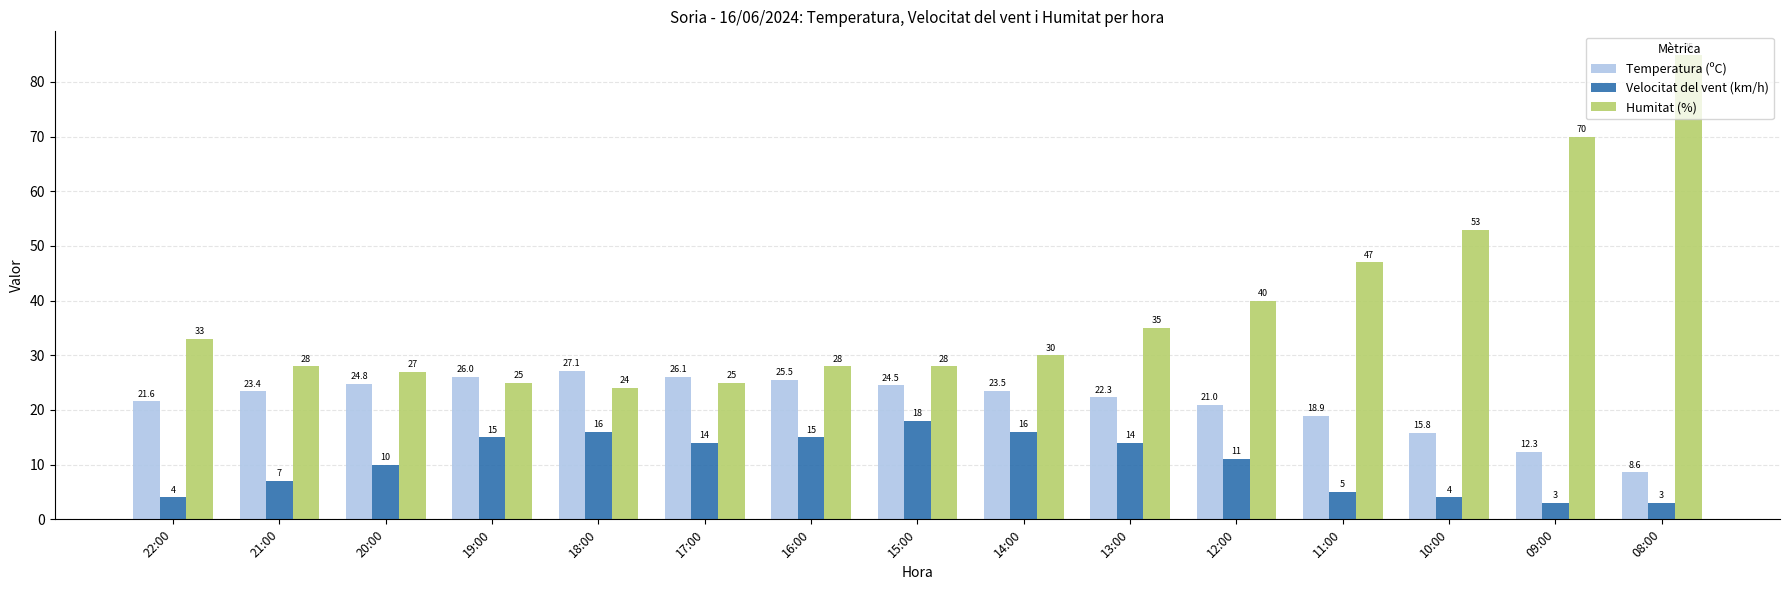

Between 18:00 and 16:00, which series saw the biggest shift?

Humitat (%)